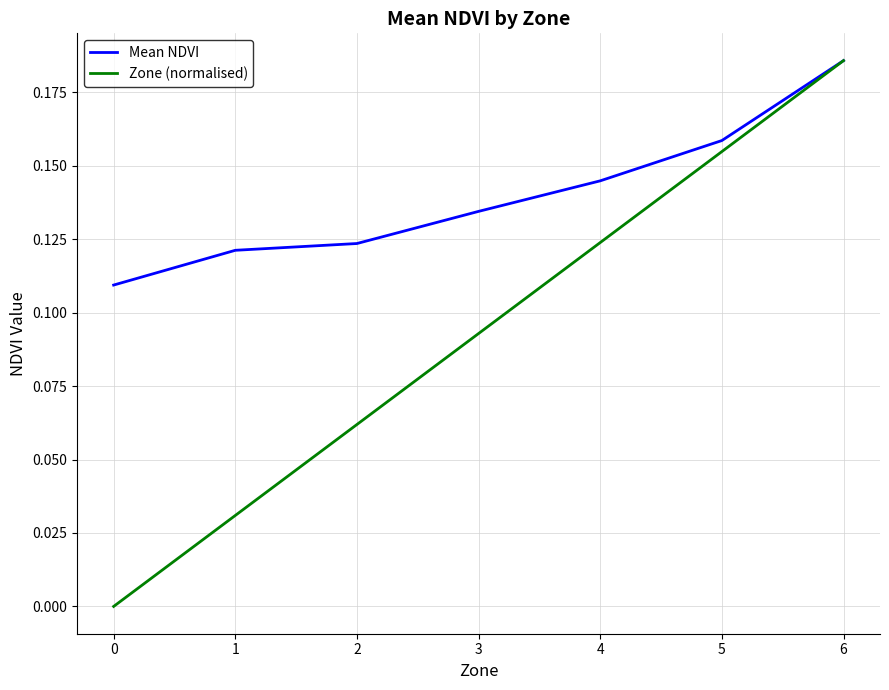

Which series has the widest spread of values?

Zone (normalised)